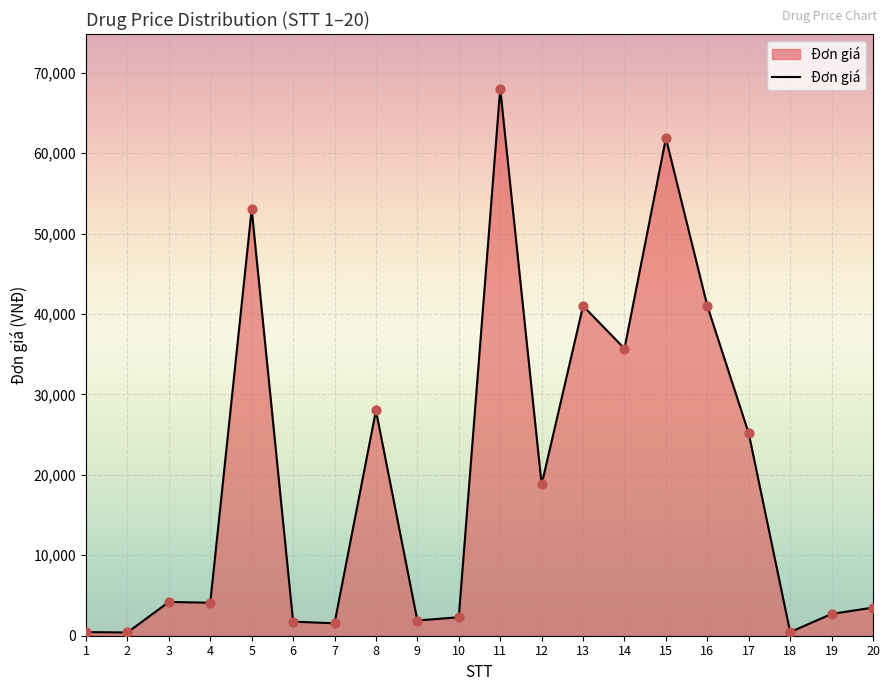

What is the change in value from 2 to 17?

+24746